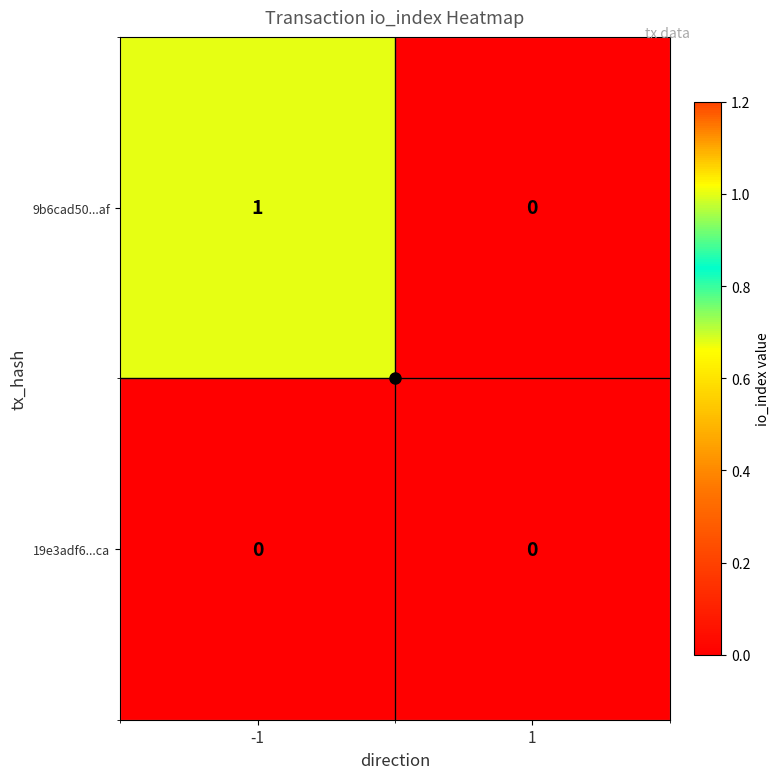

How many categories are shown in the chart?

2